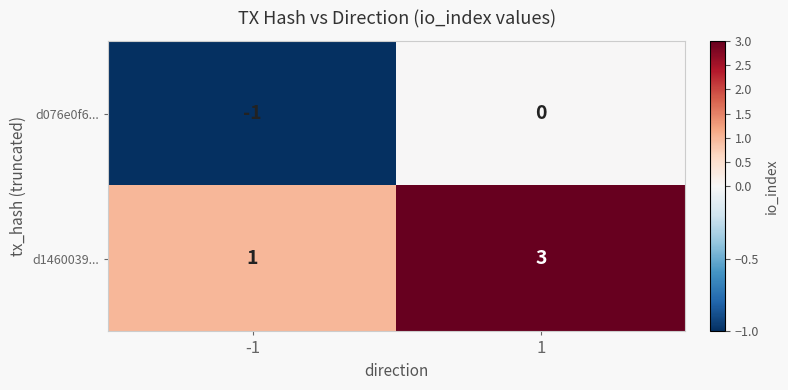

Which series has the largest total across all categories?

d1460039...